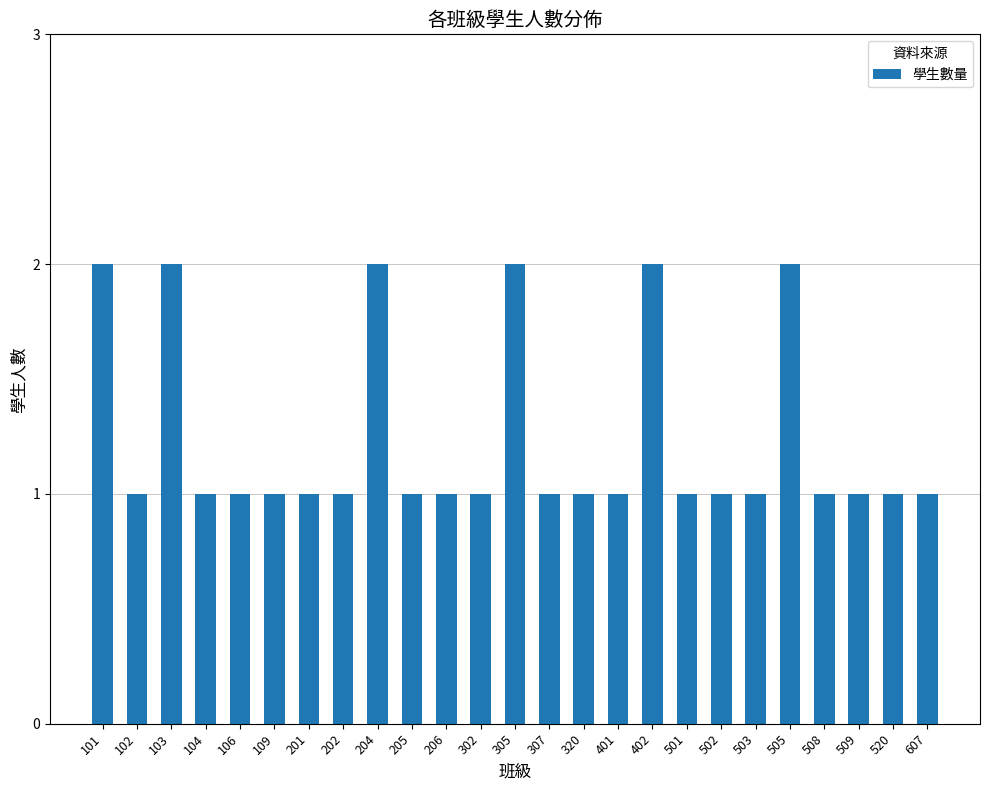

True or false: the data shows 1 at 501.

True